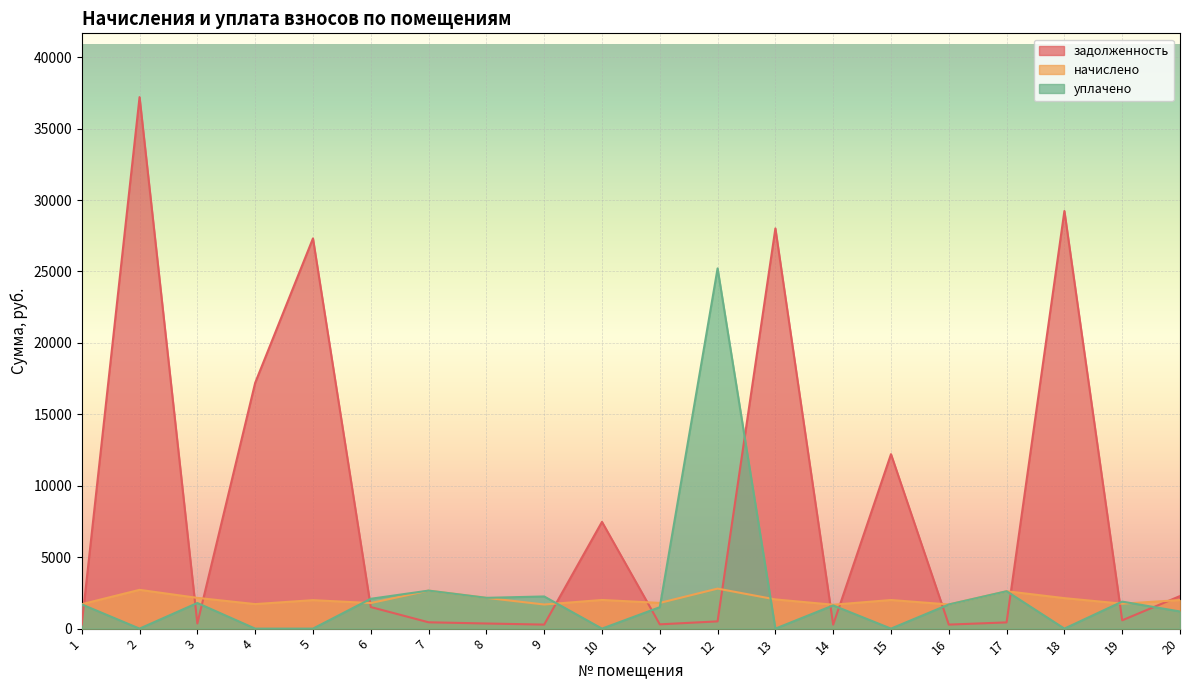

What are all the series names shown in the legend?

задолженность, начислено, уплачено